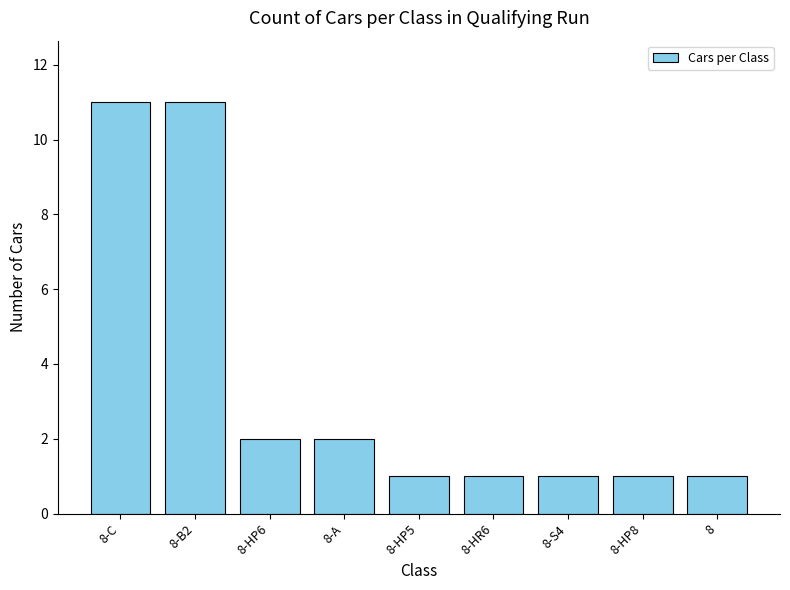

Approximately how many times larger is the value at 8-HP6 compared to 8-B2?

0.2